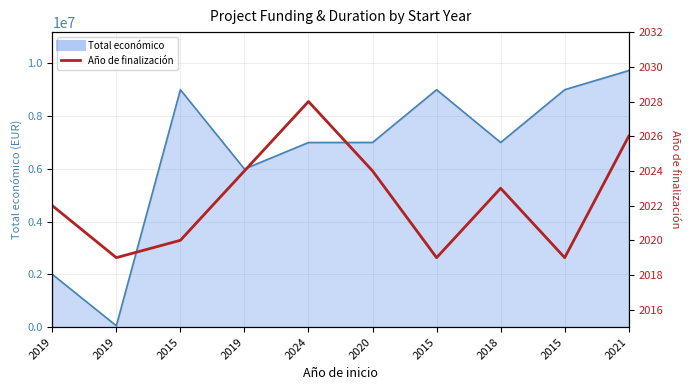

How many values in the Total económico line series are below 6999254?

5